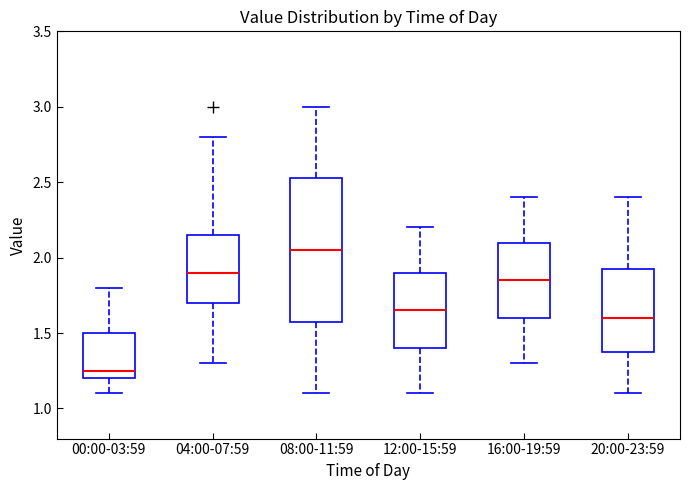

Reading left to right, read every box against the y-axis: the position of its median line, the range the box covers, and the ends of its whiskers. The values are not printed on the chart, so give them approximately, as read against the axis.

00:00-03:59: median 1.25, box 1.20 to 1.50, whiskers 1.10 to 1.80
04:00-07:59: median 1.90, box 1.70 to 2.15, whiskers 1.30 to 2.80
08:00-11:59: median 2.05, box 1.60 to 2.55, whiskers 1.10 to 3.00
12:00-15:59: median 1.65, box 1.40 to 1.90, whiskers 1.10 to 2.20
16:00-19:59: median 1.85, box 1.60 to 2.10, whiskers 1.30 to 2.40
20:00-23:59: median 1.60, box 1.40 to 1.95, whiskers 1.10 to 2.40